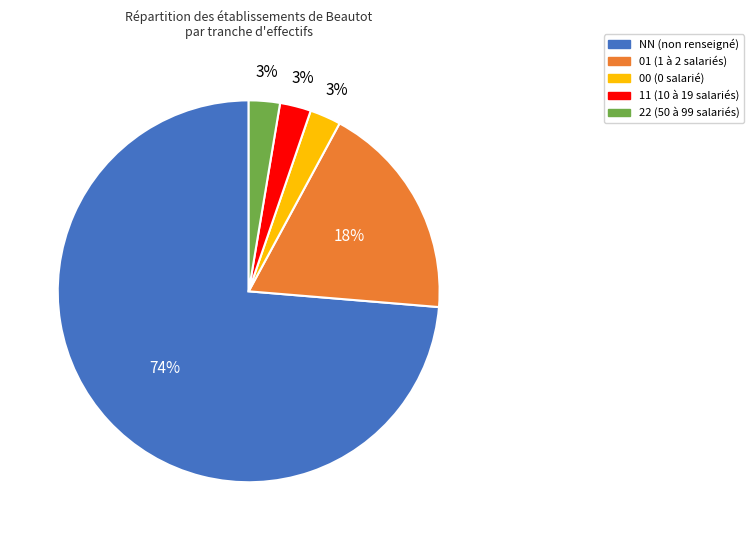

How many segments does this pie chart have?

5